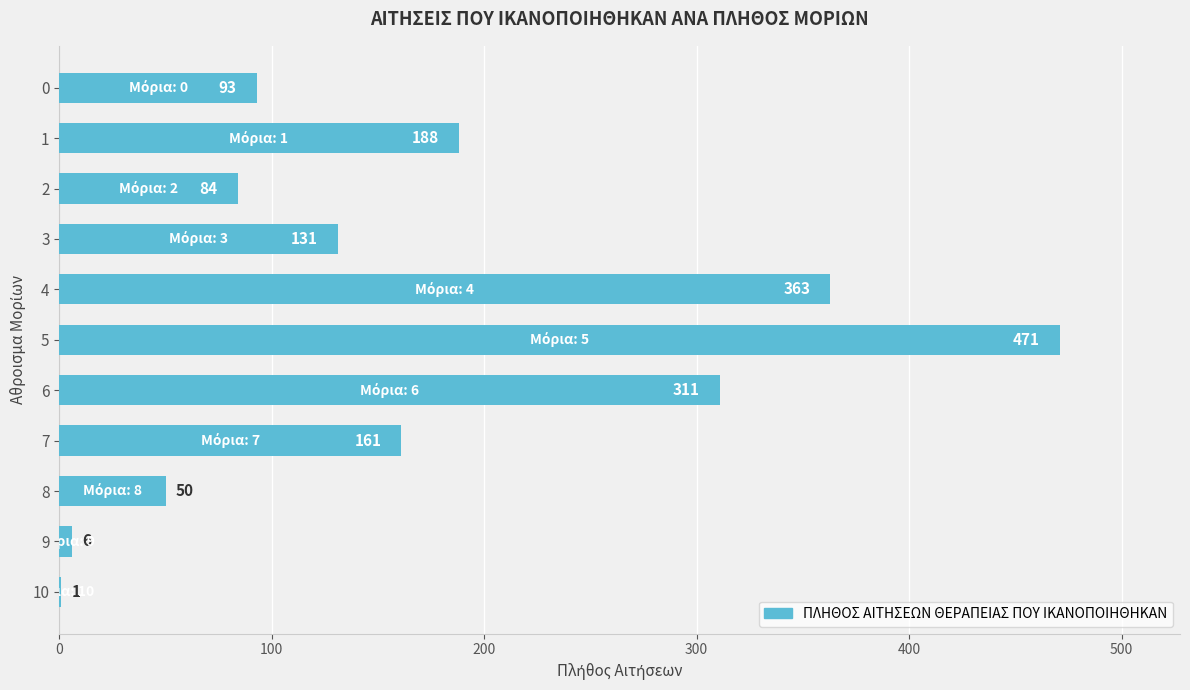

What is the sum of all values?

1859